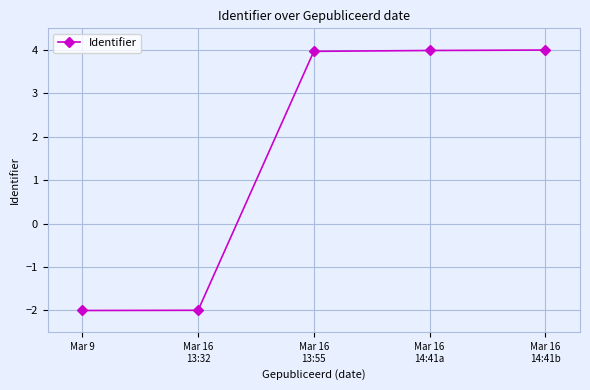

Reading right to left, what are all the values shown in this chart?

4.0	4.0	4.0	-2.0	-2.0